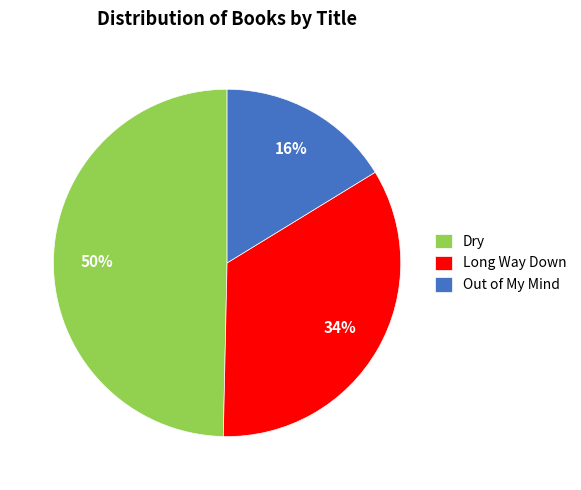

What is the smallest slice in the pie chart?

Out of My Mind